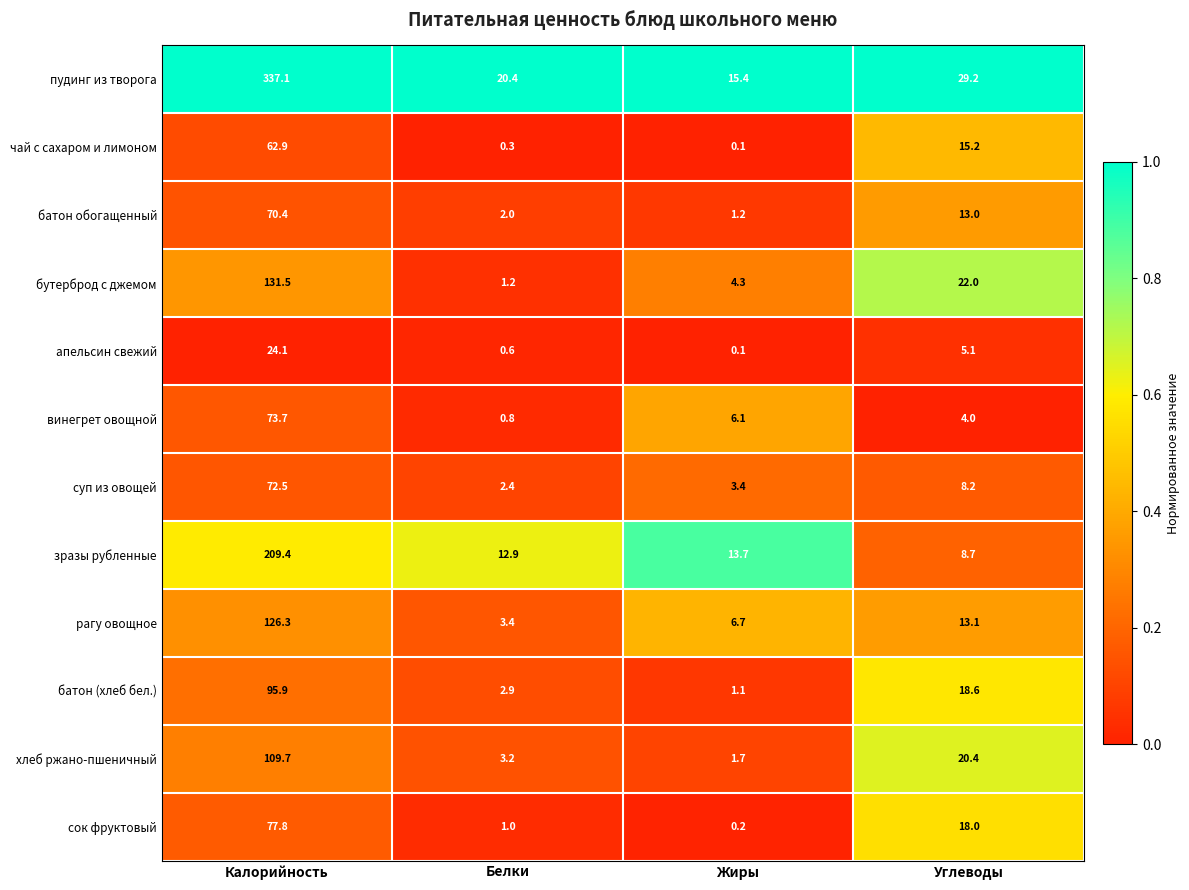

What is the lowest value of the пудинг из творога series?

15.4